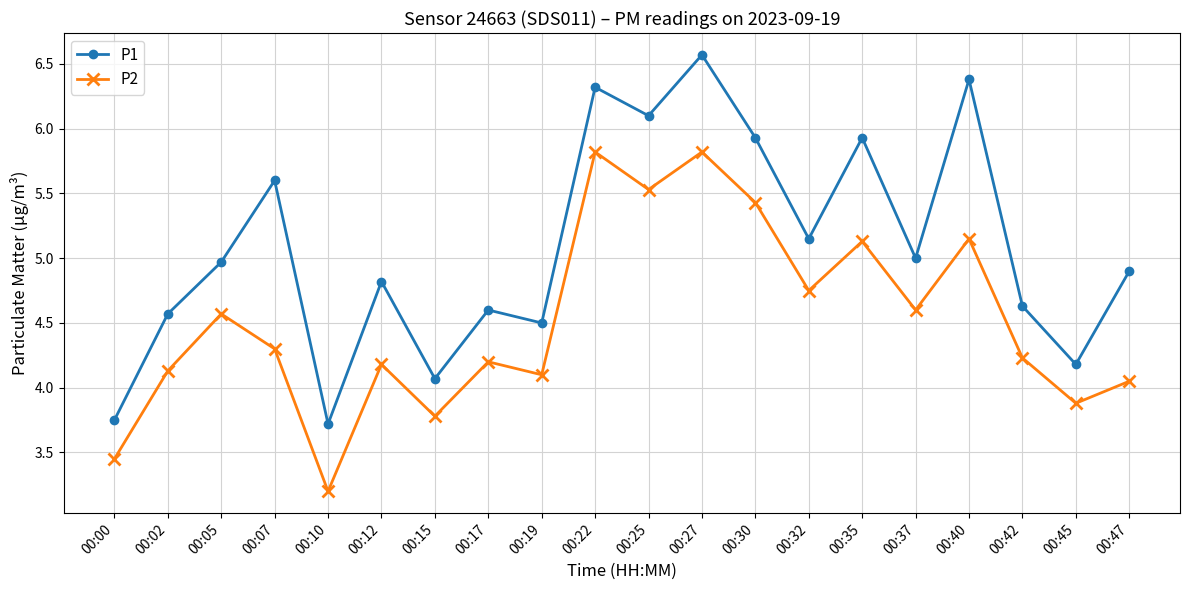

What is the value of the P1 point at the 11th from the left?

6.1